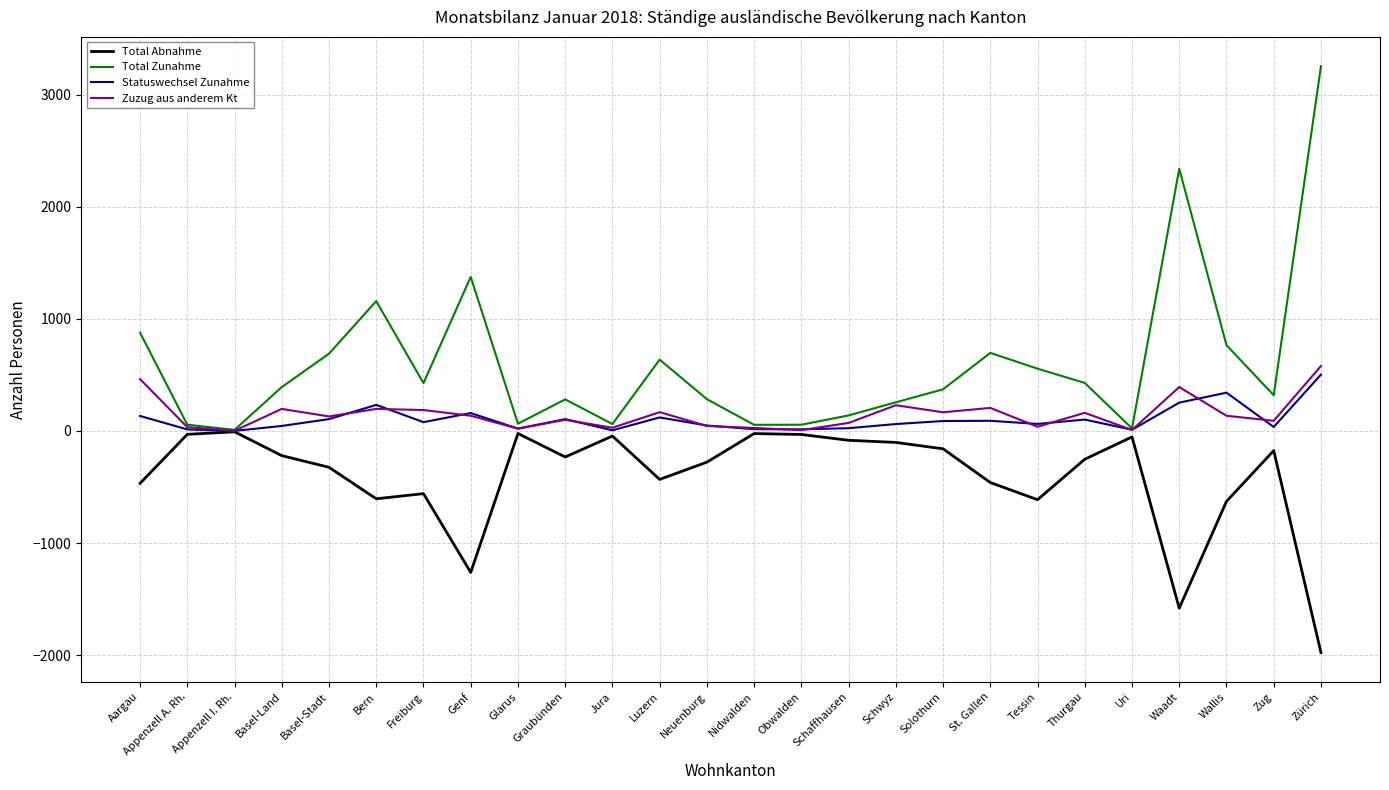

What is the highest value of the Total Zunahme series?

3255